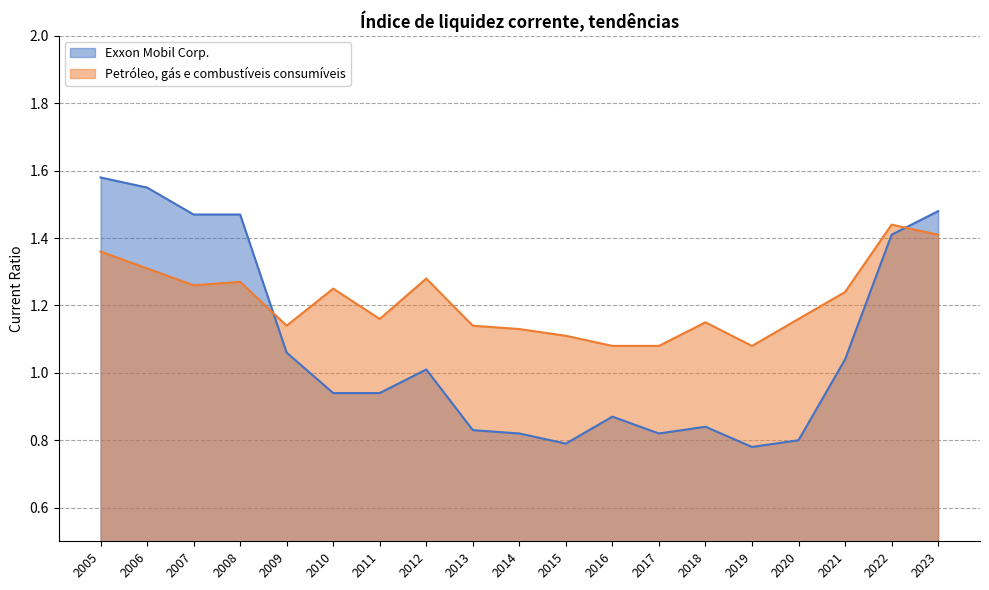

Which series ends up on top after the final intersection of Petróleo, gás e combustíveis consumíveis and Exxon Mobil Corp.?

Exxon Mobil Corp.